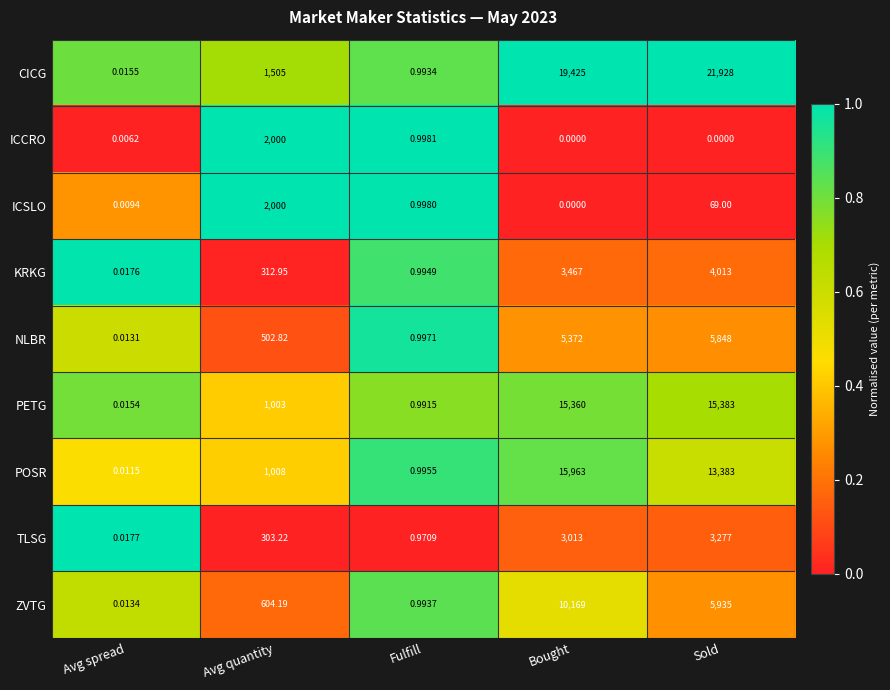

Rank the categories by ICSLO value from highest to lowest.

Avg quantity, Sold, Fulfill, Avg spread, Bought